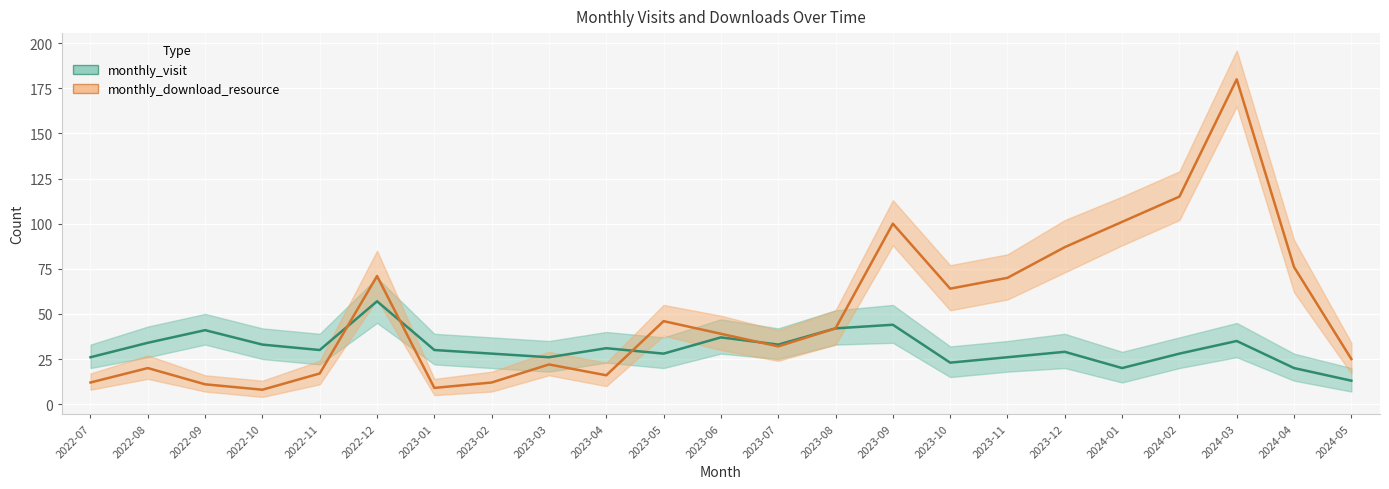

True or false: monthly_visit has more than 0 interior local peaks.

True